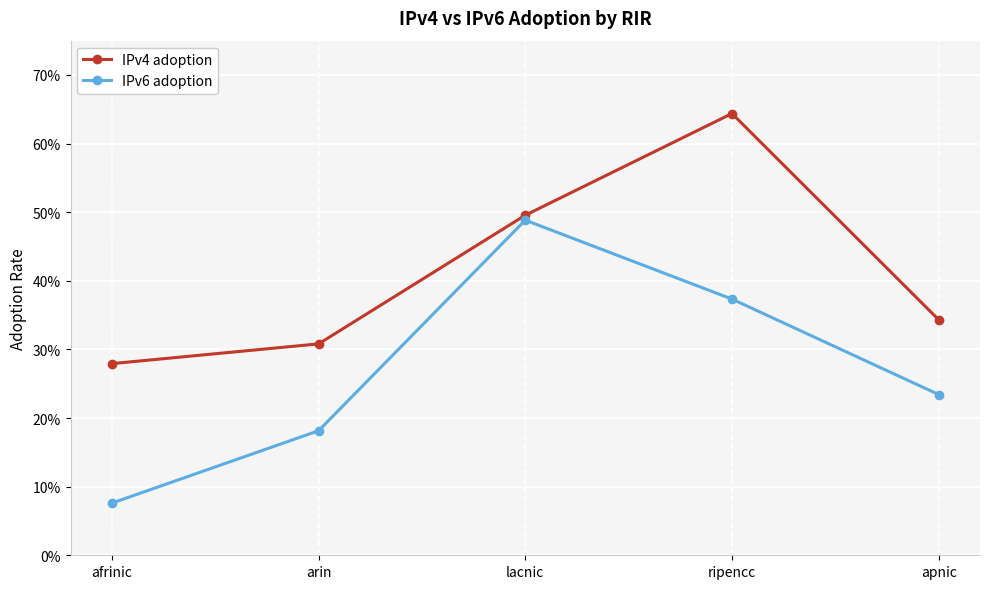

True or false: IPv4 adoption has a value of 0.3 at apnic.

True